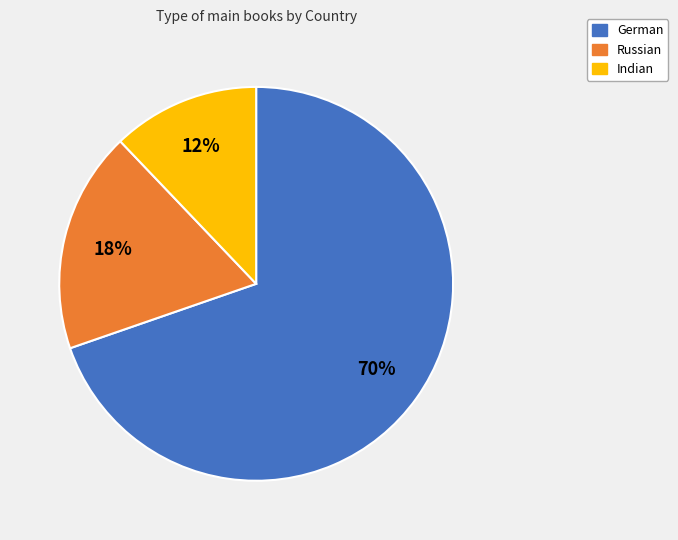

How many segments does this pie chart have?

3